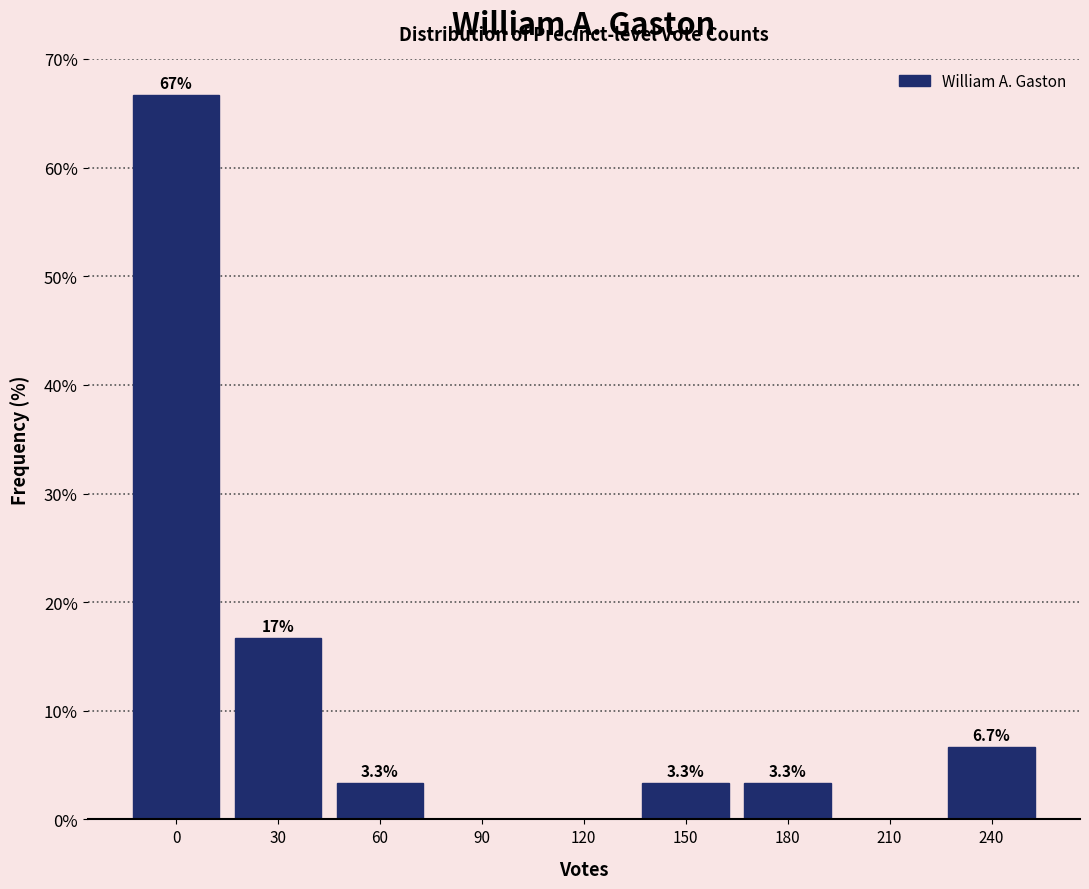

Reading left to right, extract all data points from this chart.

0=66.7	30=16.7	60=3.3	90=0.0	120=0.0	150=3.3	180=3.3	210=0.0	240=6.7